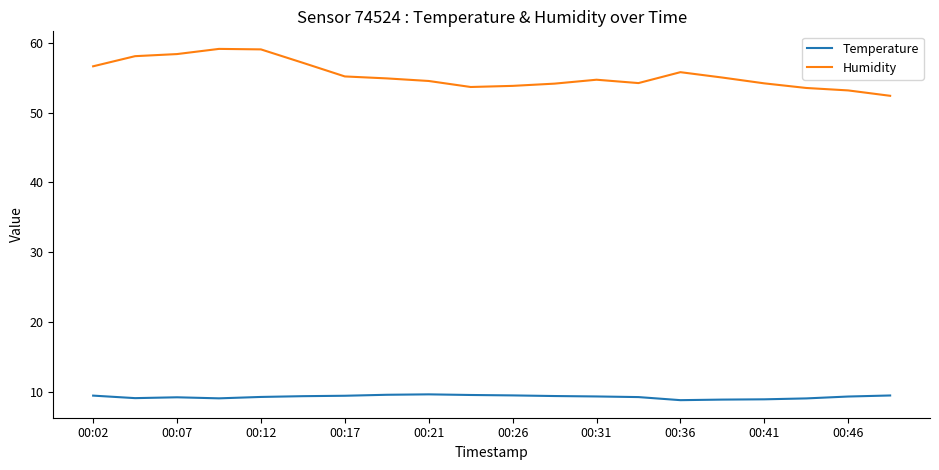

Which series has the largest range (max minus min)?

Humidity